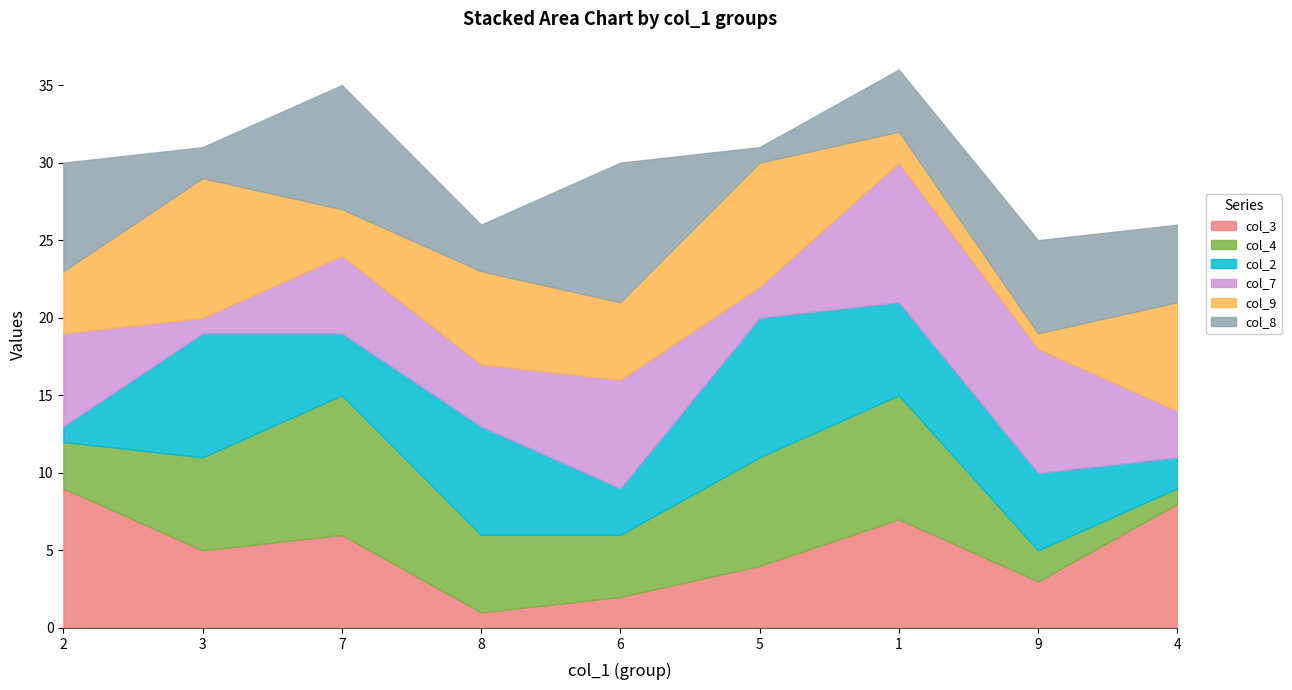

Which category has the lowest value in the col_9 series?

9